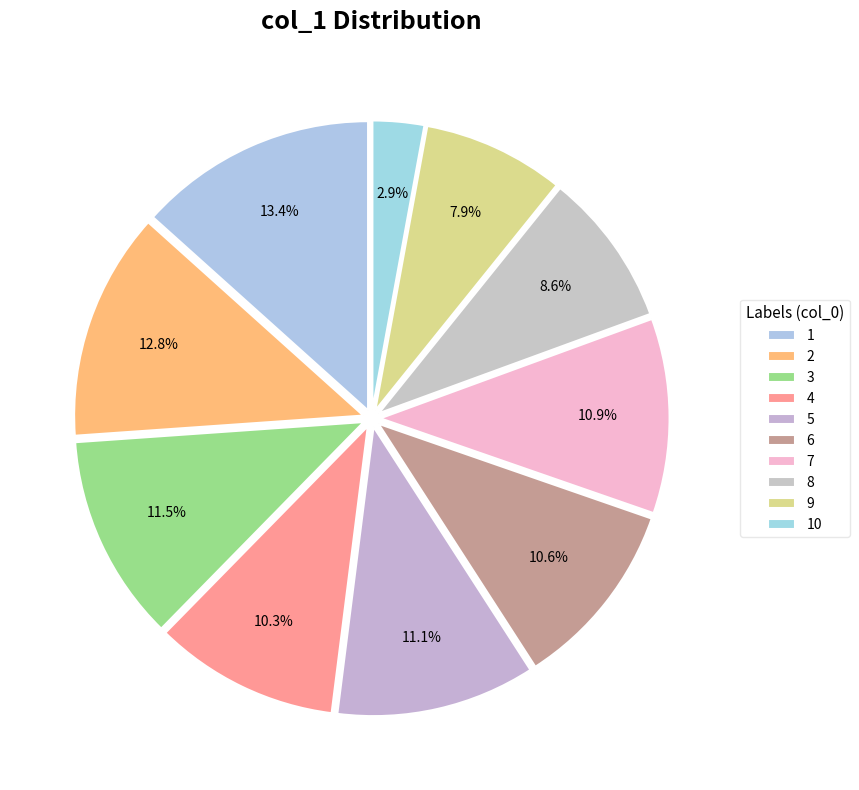

Does any single category account for the majority?

No